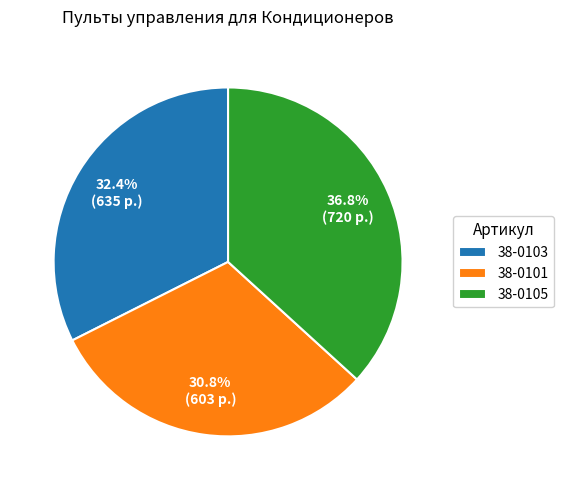

What percentage do 38-0101 and 38-0105 together represent?

67.6%